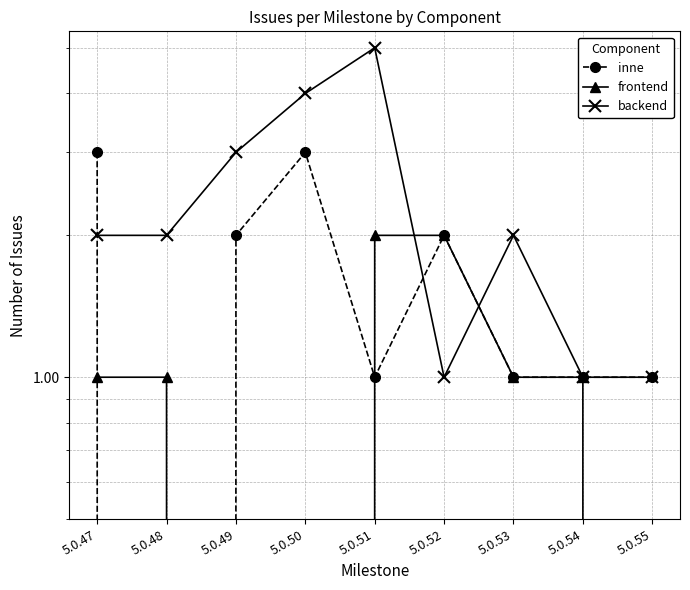

The value of backend at 5.0.51 is 5. True or false?

True